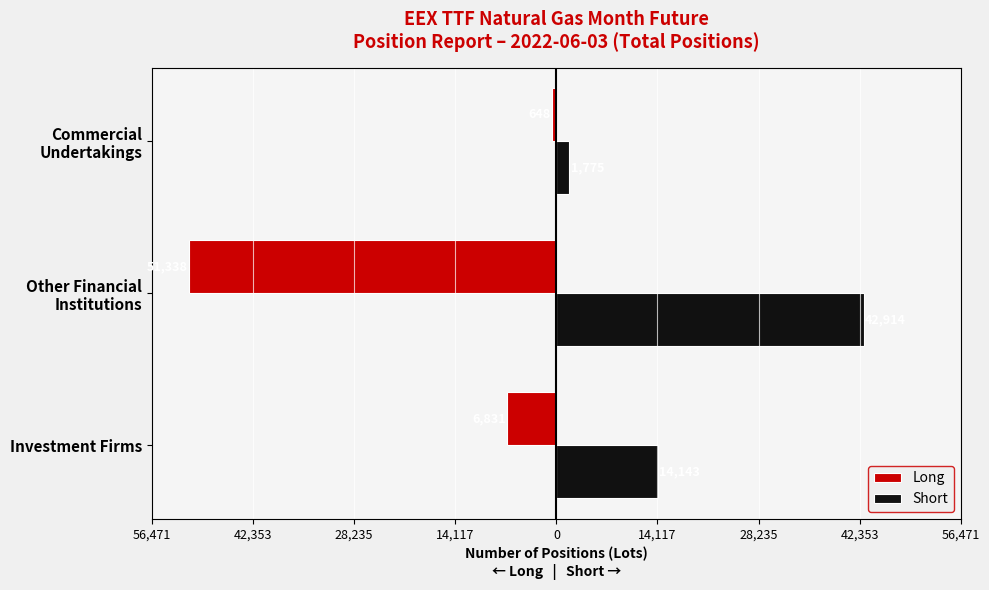

What is the sum of all Short values?

58832